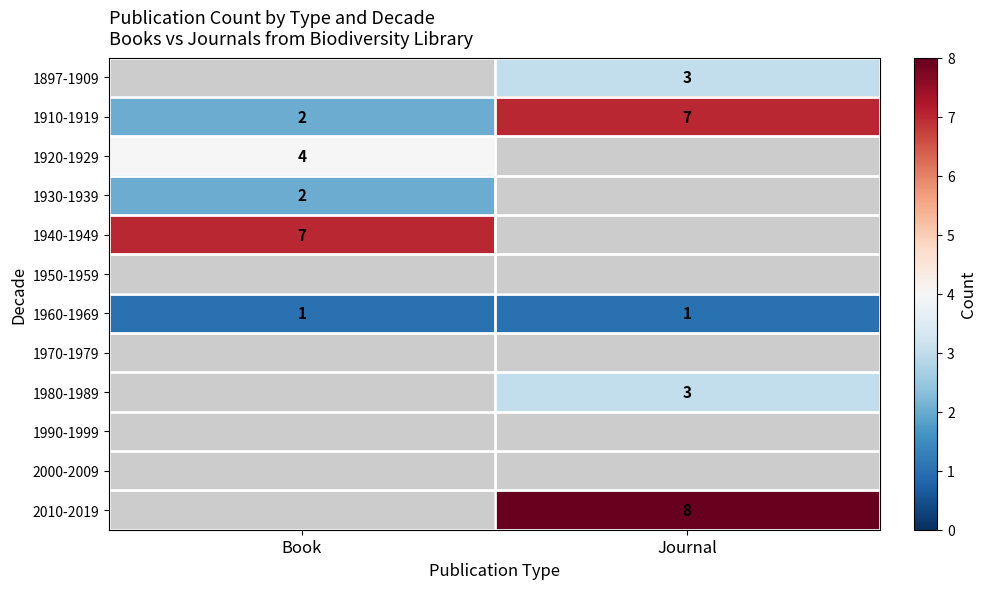

Is it true that 1960-1969 equals 1 at Book?

True